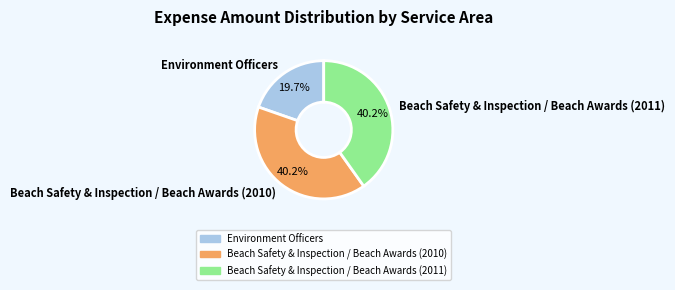

Which has a higher value, Beach Safety & Inspection / Beach Awards (2011) or Environment Officers?

Beach Safety & Inspection / Beach Awards (2011)